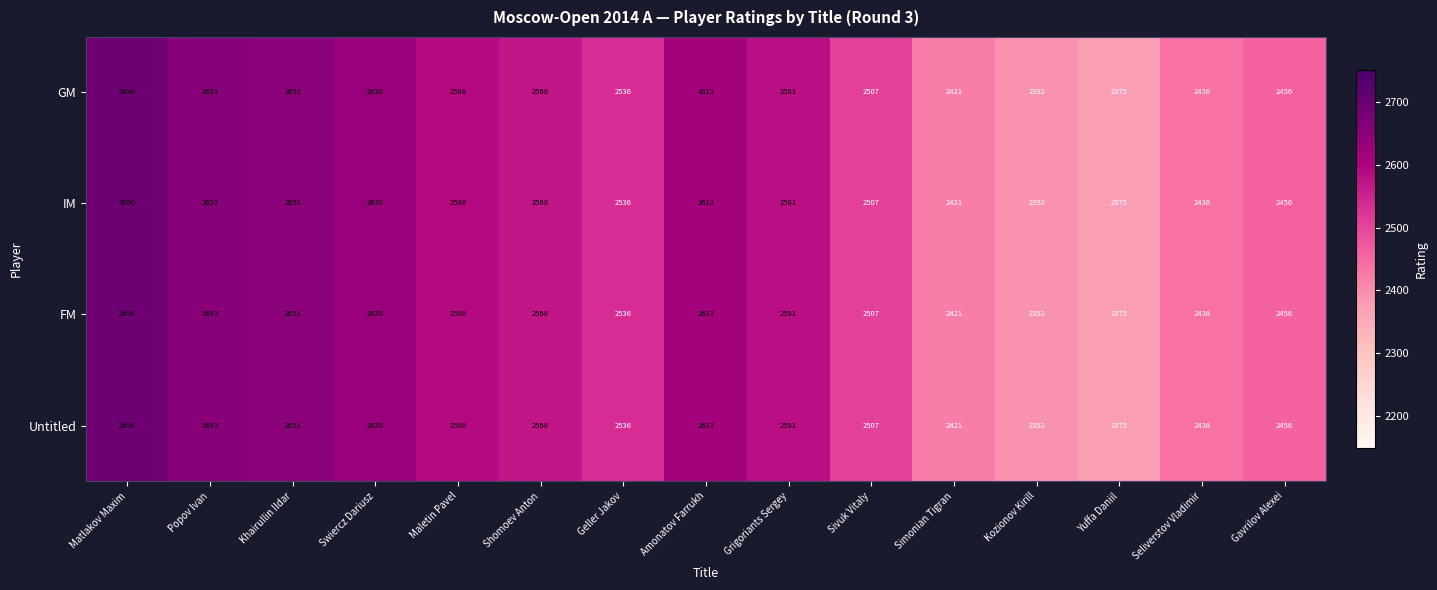

At which category is the sum across all series the highest?

Matlakov Maxim